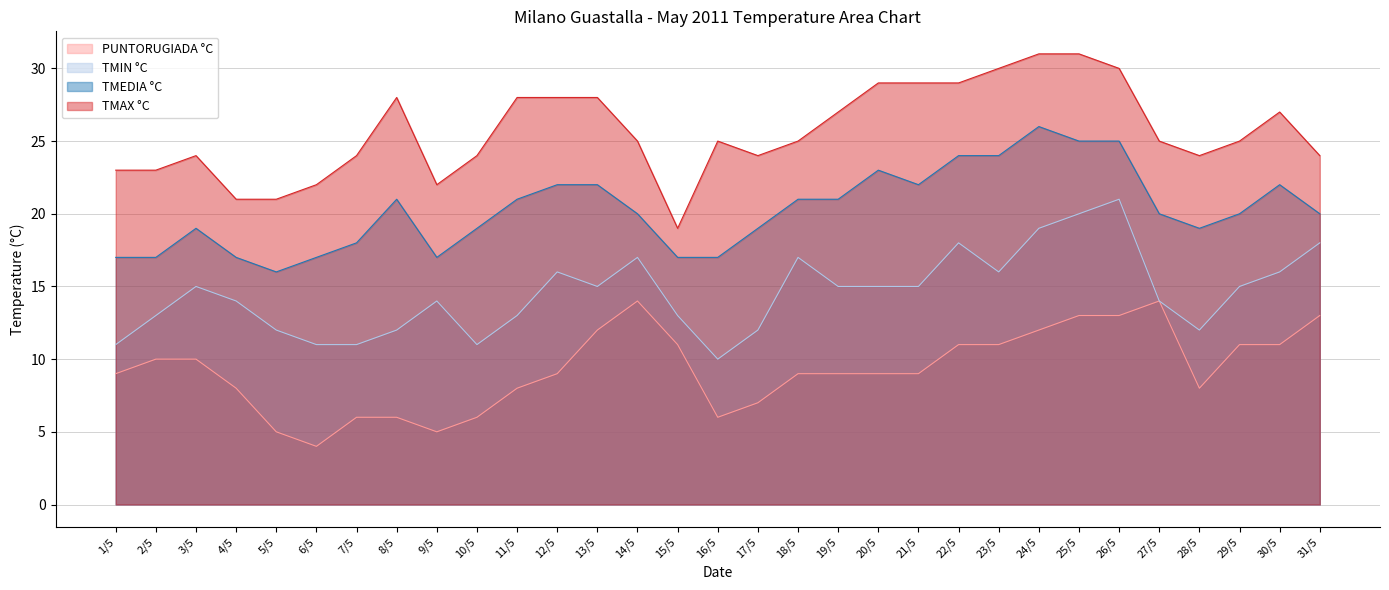

What is the difference between the PUNTORUGIADA °C values at 13/5 and 5/5?

7